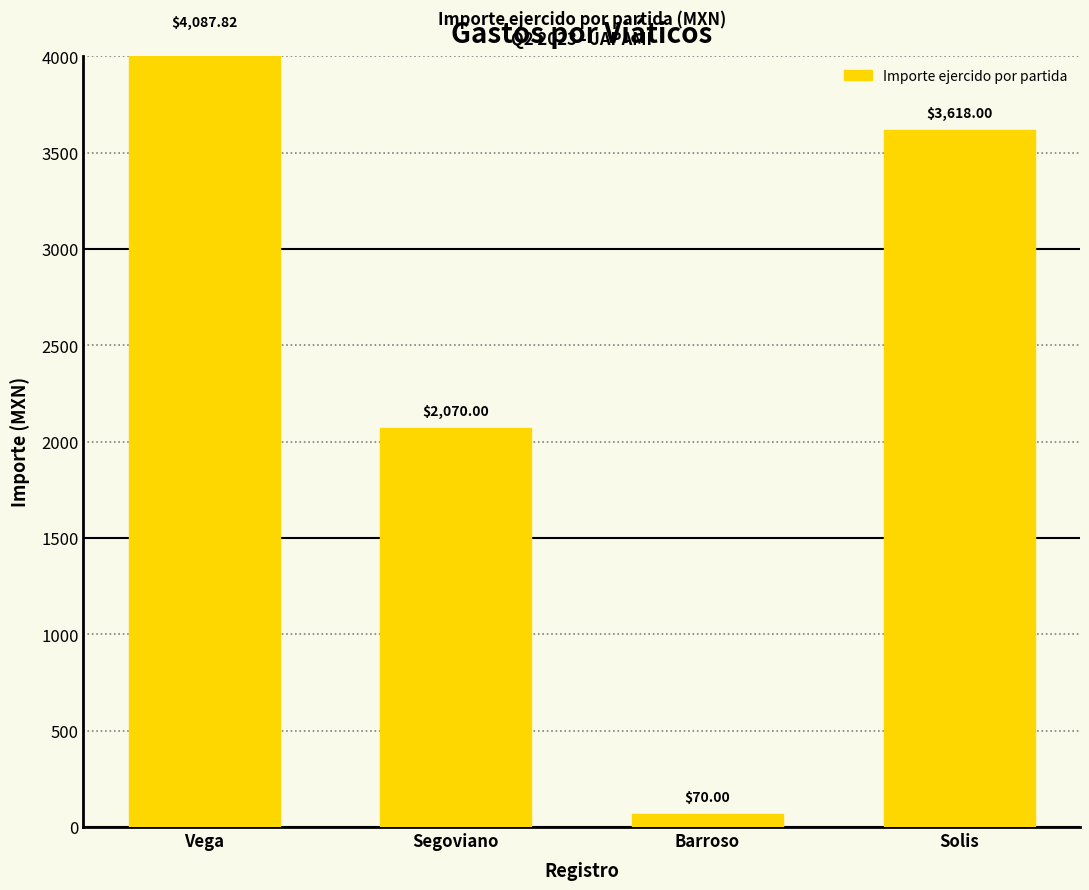

Between Segoviano and Barroso, which is larger?

Segoviano